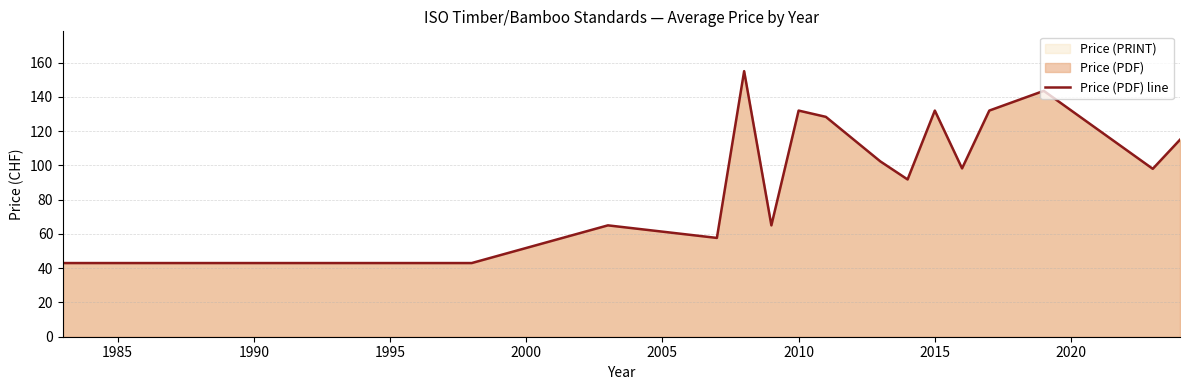

How many distinct data groups are displayed?

1